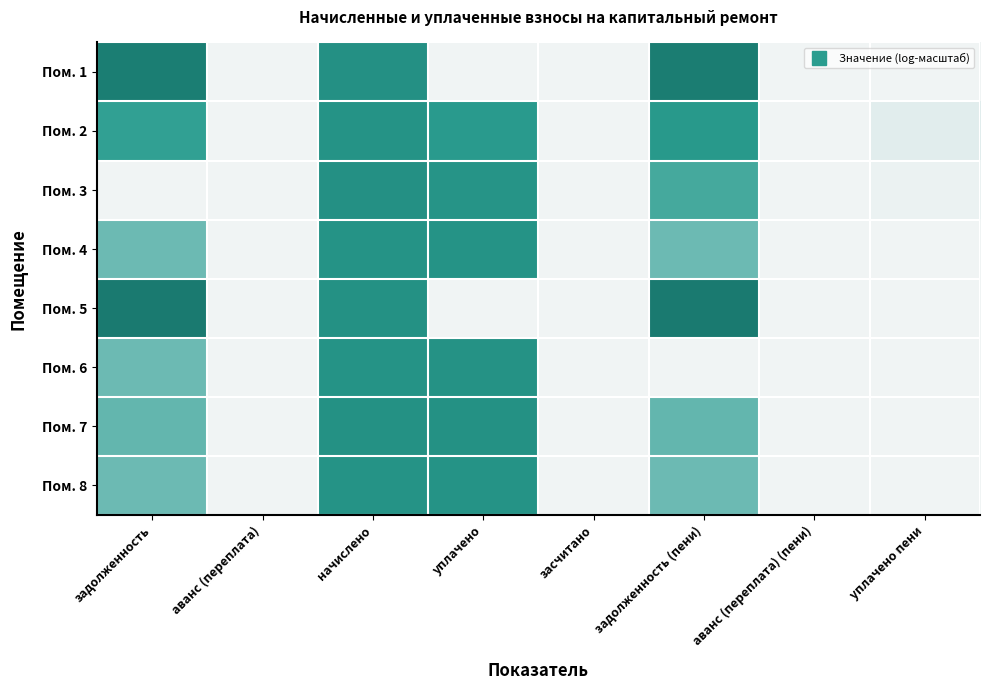

Which label corresponds to the largest value in the chart?

задолженность (пени)